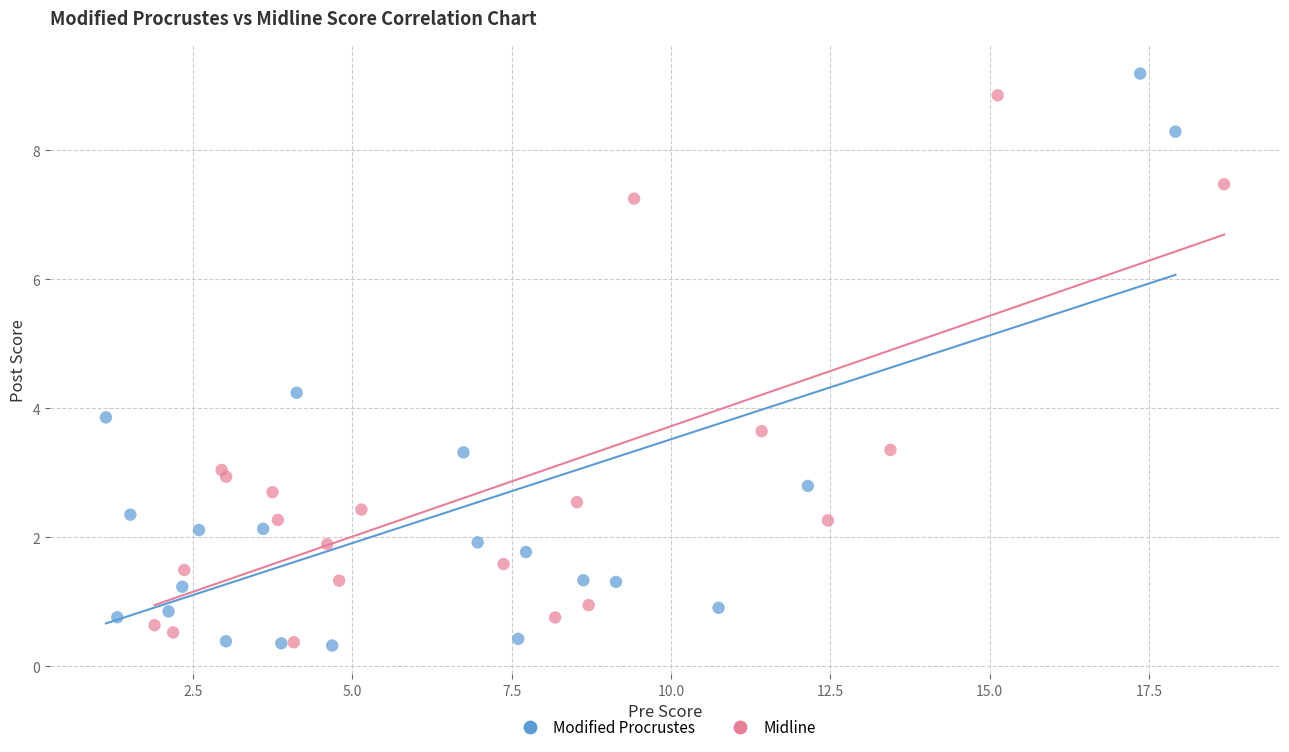

Which series has the largest Y range (max minus min)?

Modified Procrustes